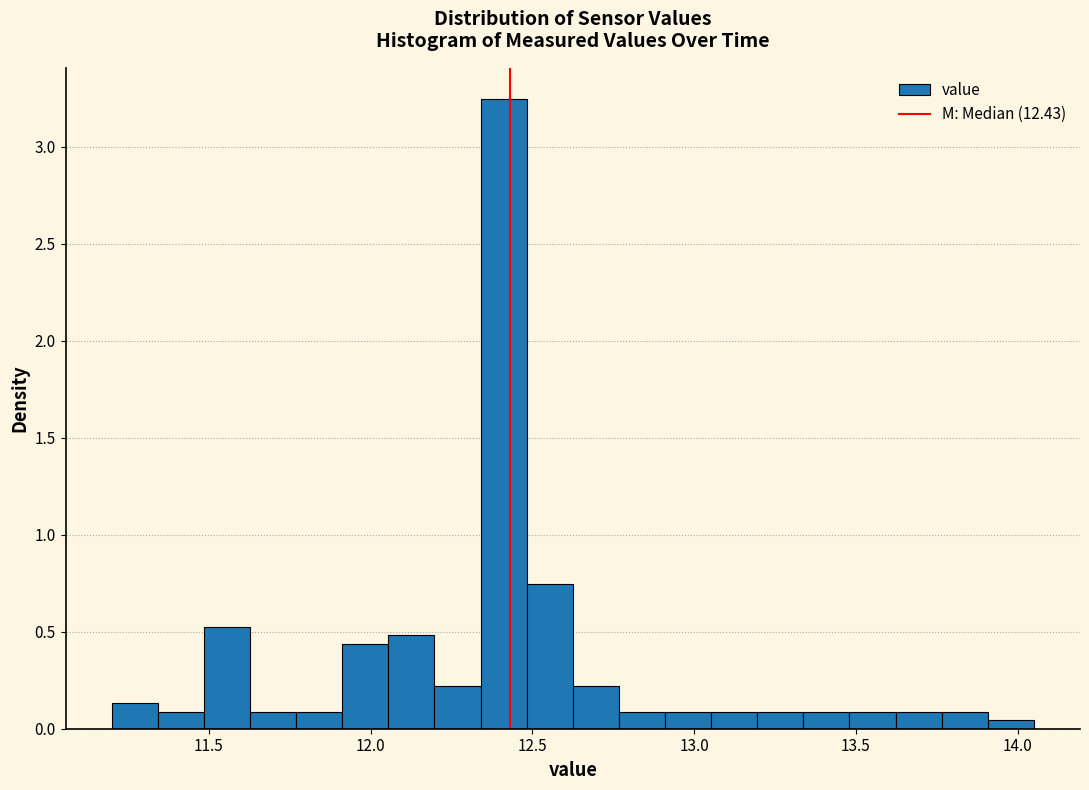

Around what value on the x-axis is the tallest bar? Give the approximate position of its centre, as read against the axis.

12.40